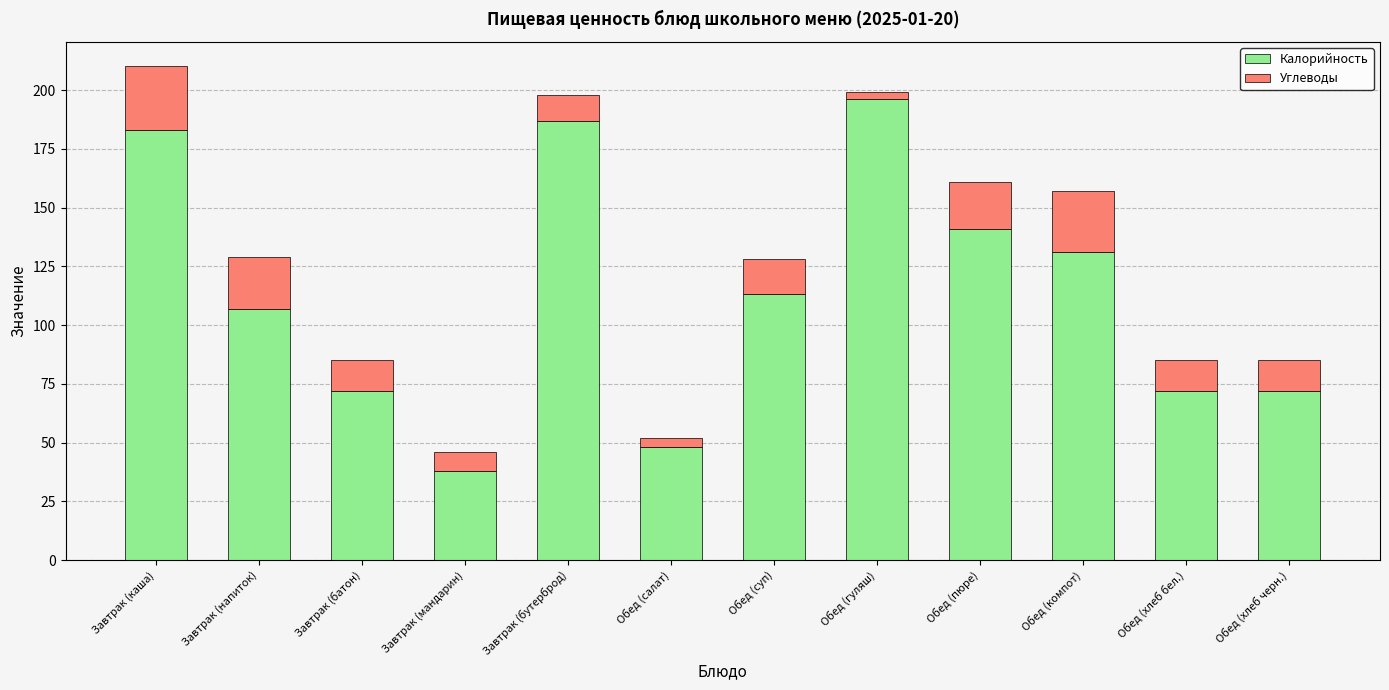

True or false: Калорийность has a value of 196 at Обед (гуляш).

True